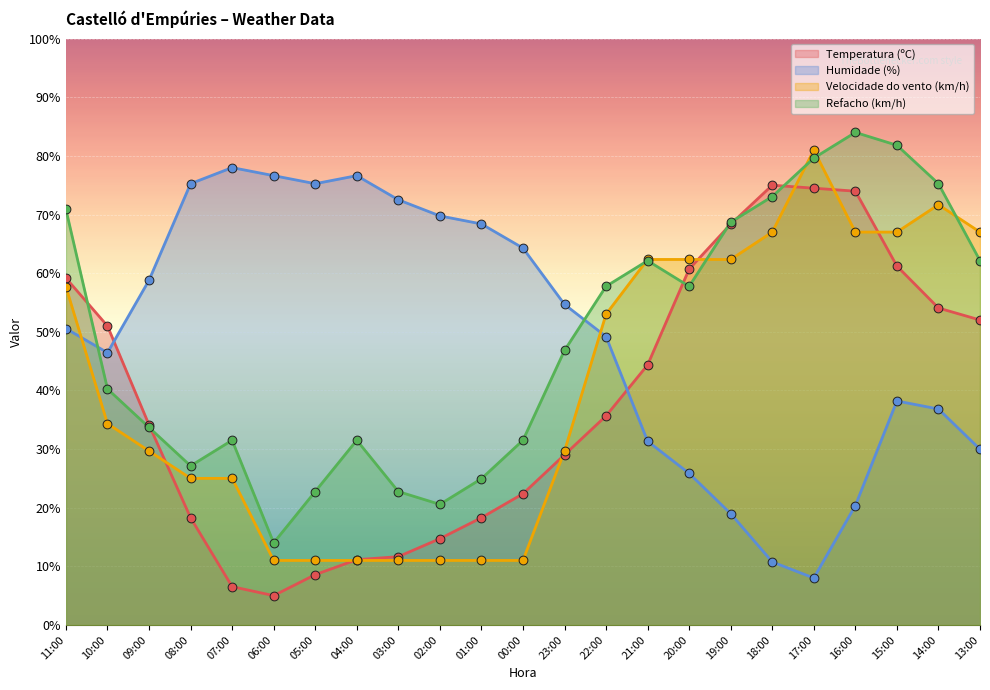

Which series reaches the minimum Y coordinate?

Temperatura (ºC)